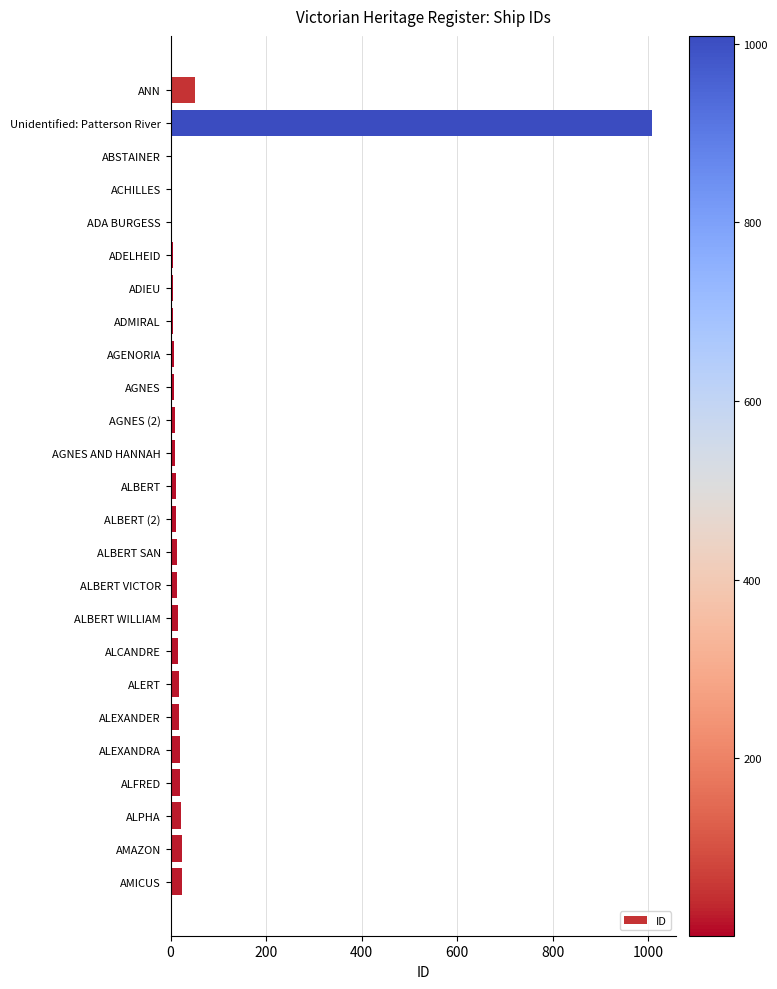

At which label is the value closest to 505?

ANN